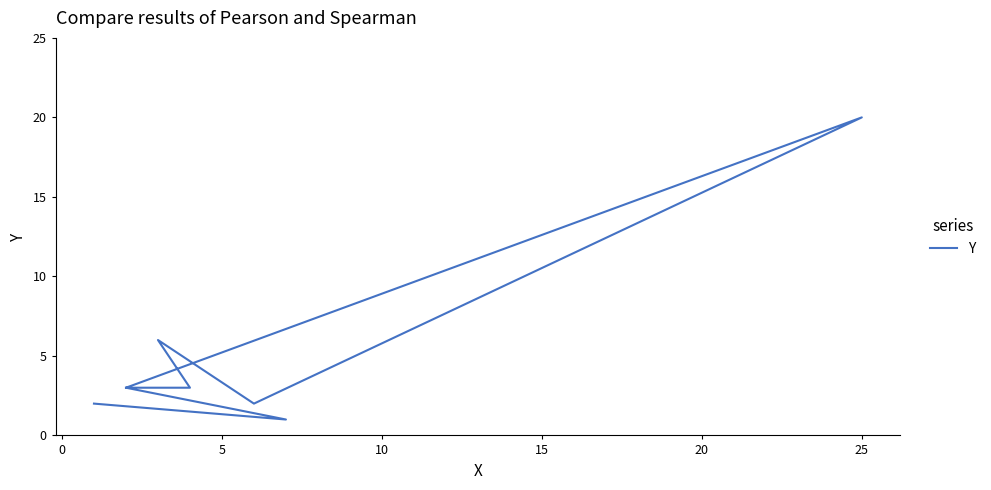

Between 5 and 0, which is larger?

5